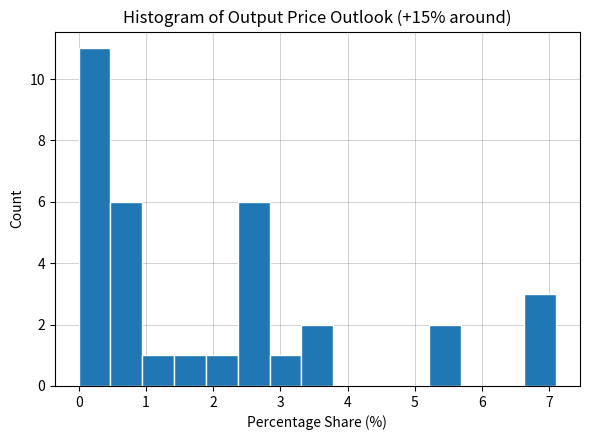

Over which range of the x-axis is the bar tallest?

0.0 to 0.5